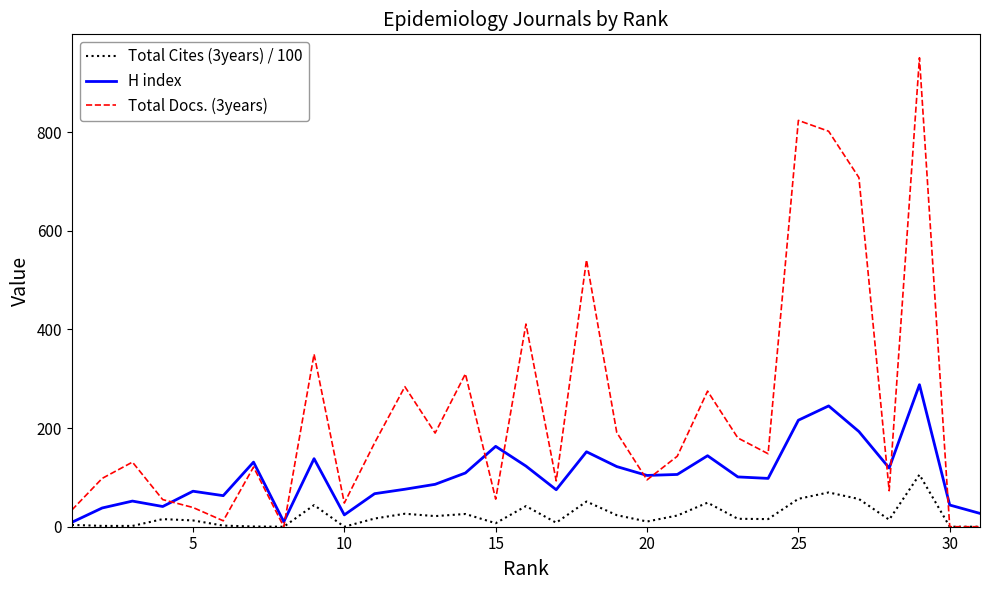

Which series has the largest total across all categories?

Total Docs. (3years)